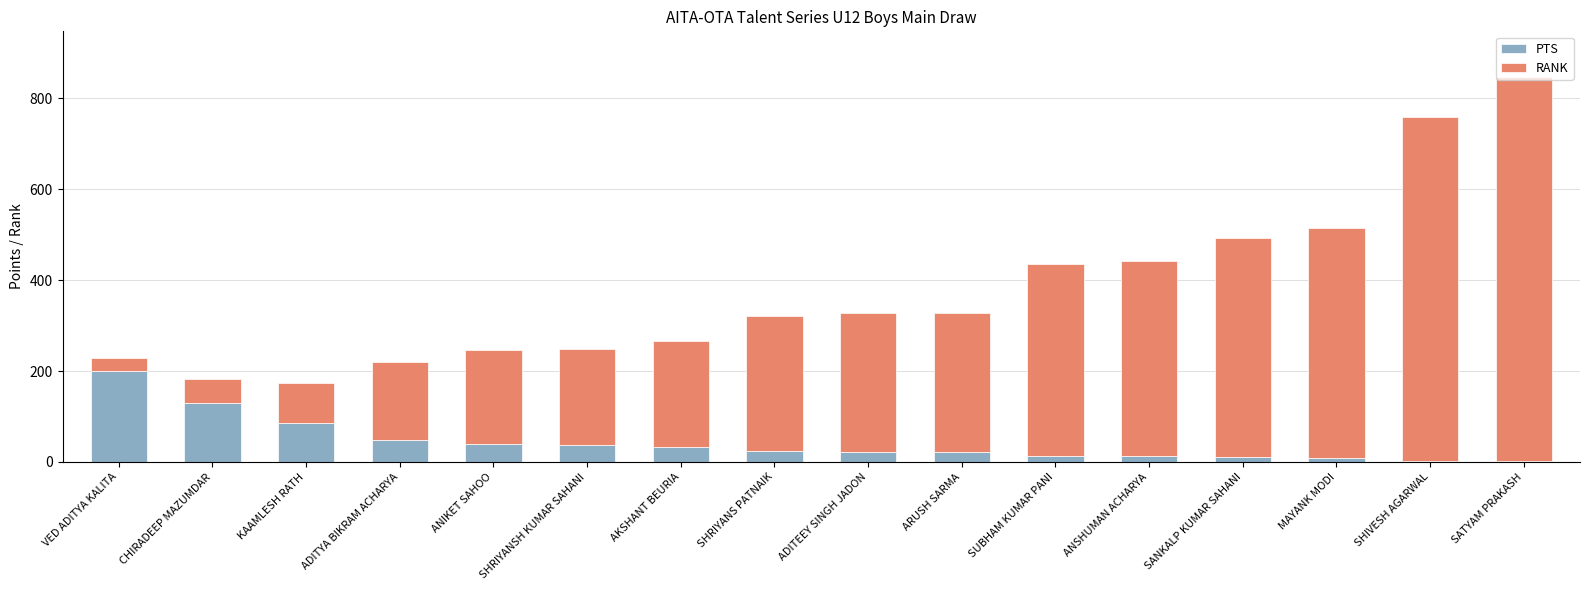

True or false: PTS has a value of 49.0 at ADITYA BIKRAM ACHARYA.

True